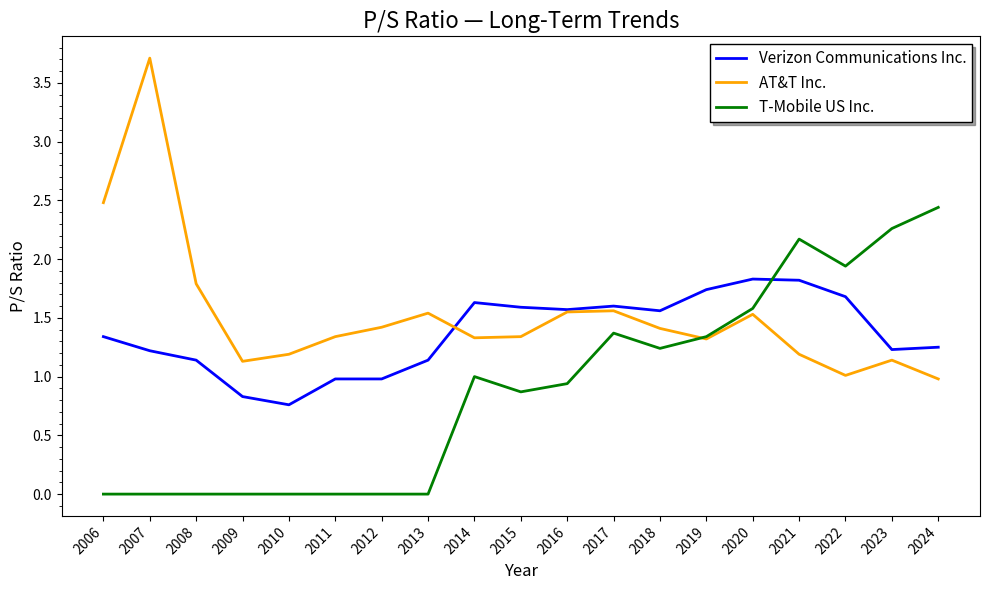

What is the difference between the maximum and minimum values in the Verizon Communications Inc. series?

1.1